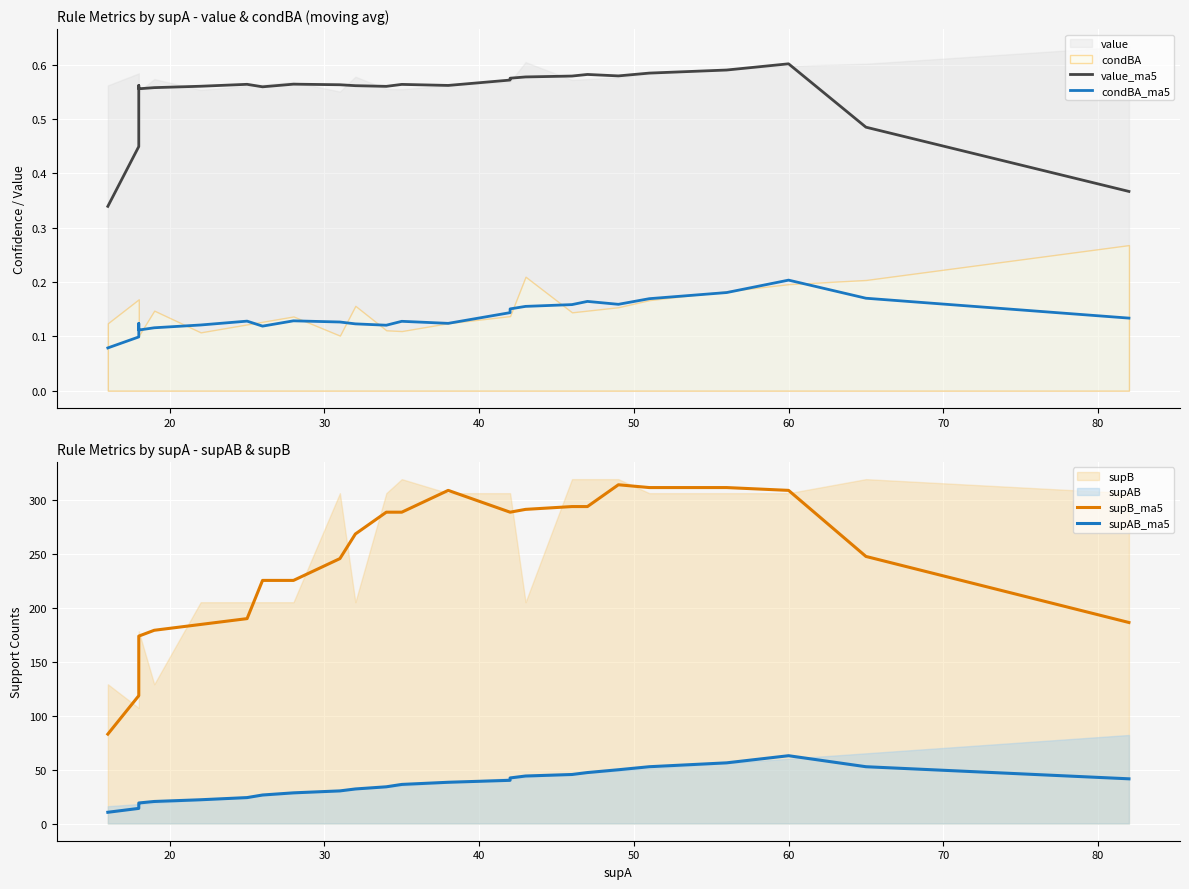

Which has a higher value, 20 or 25?

20